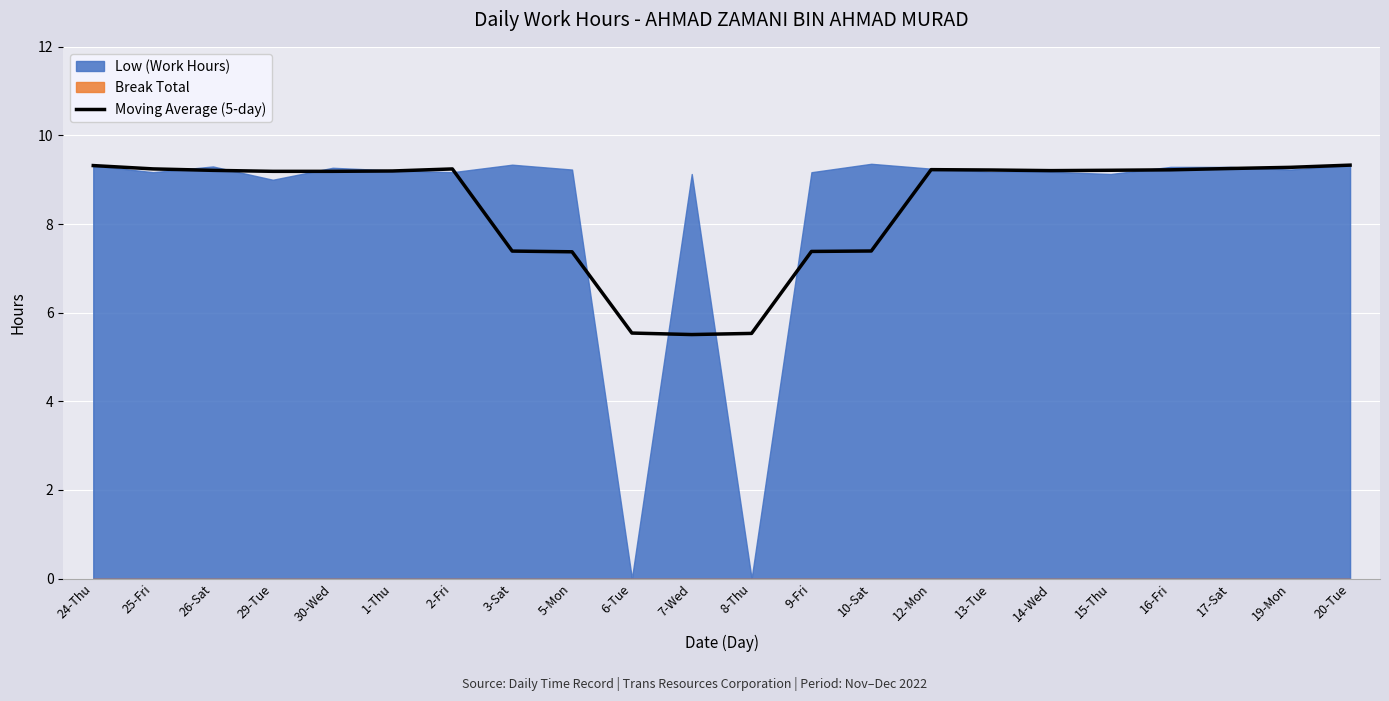

Which label corresponds to the largest value in the chart?

20-Tue